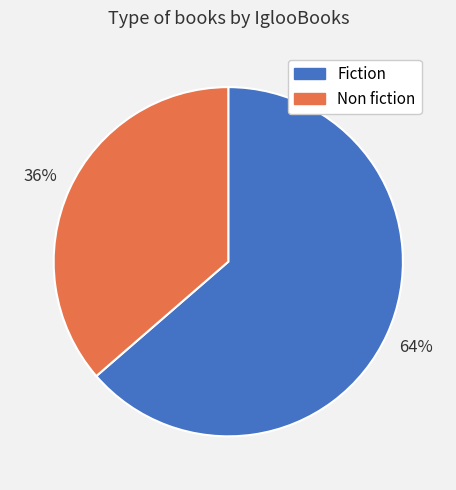

To the nearest percent, what is the combined percentage of Non fiction and Fiction?

100%